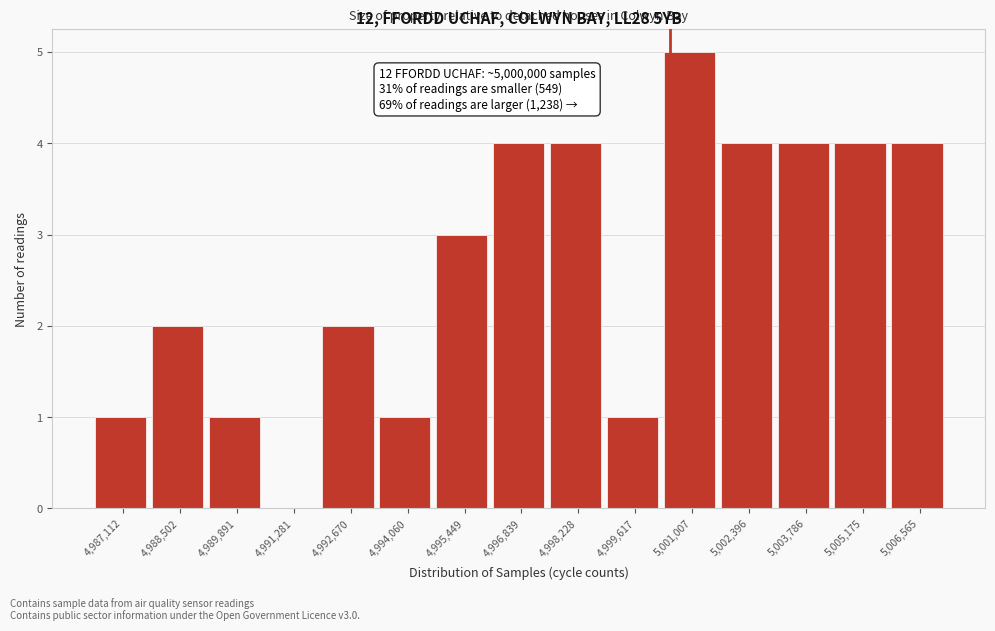

Which range on the x-axis has the tallest bar?

5000400 to 5001800